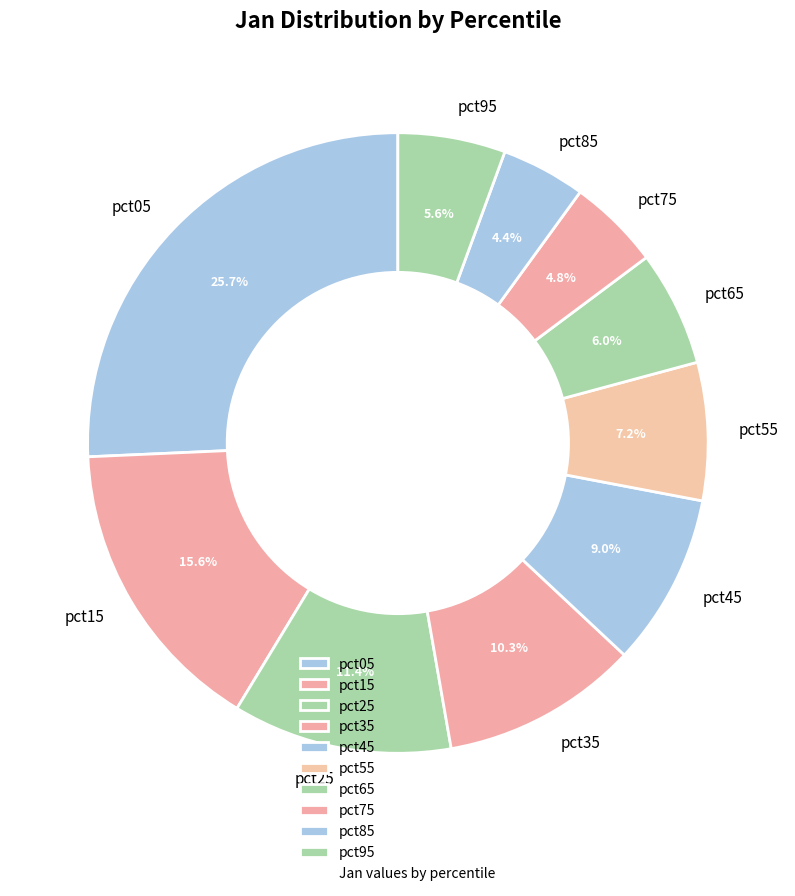

How many segments does this pie chart have?

10